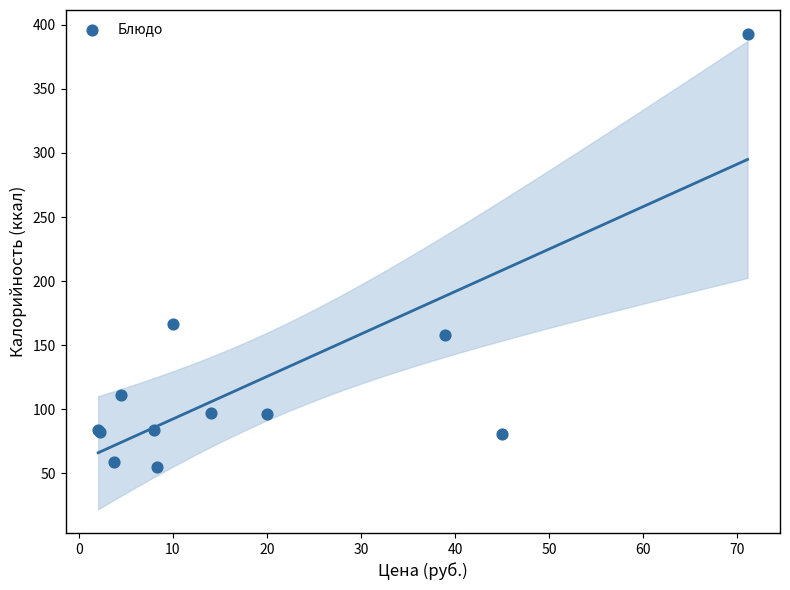

What Y value in the scatter plot is closest to 224?

166.4